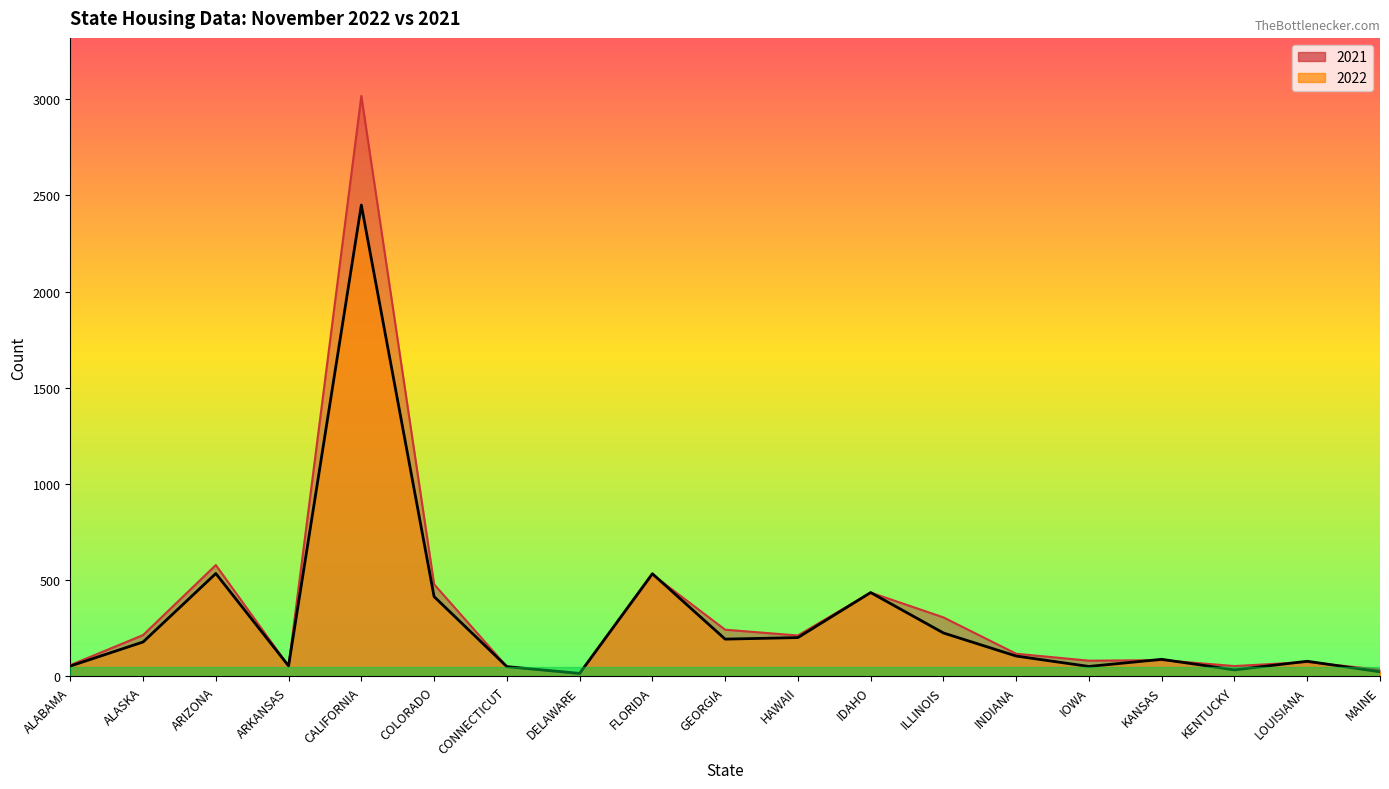

What is the difference between the maximum and minimum values in the 2021 series?

3004